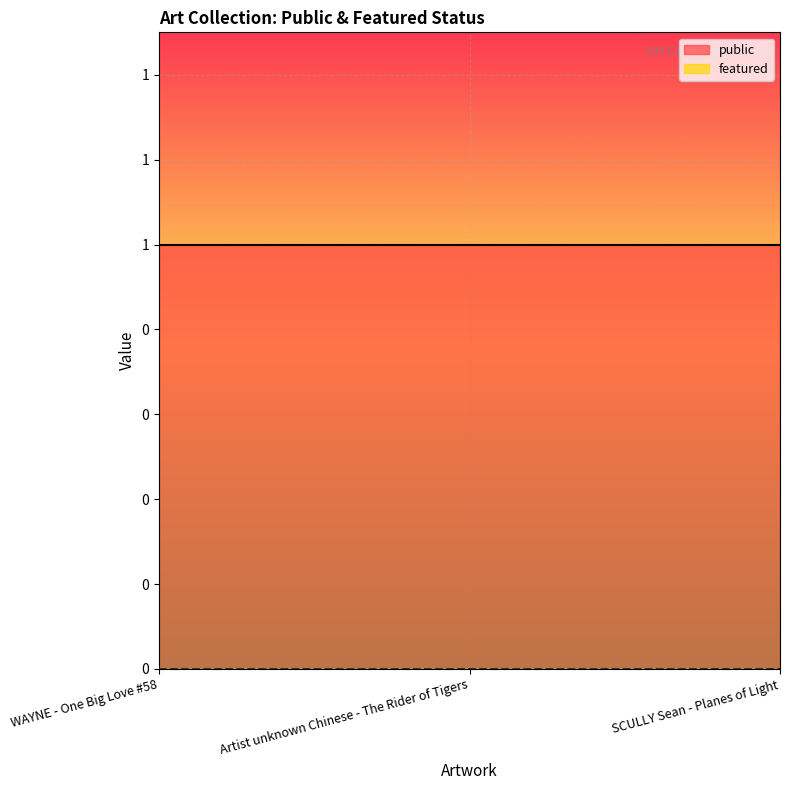

Does the chart display data point markers on the line(s)?

No